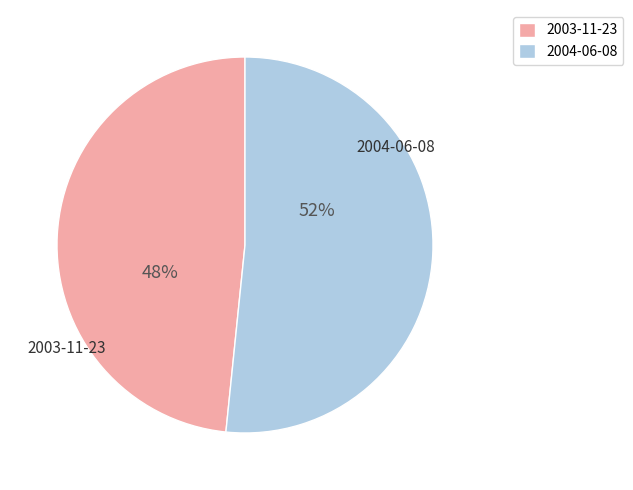

To the nearest percent, what percentage of the pie is 2004-06-08?

52%